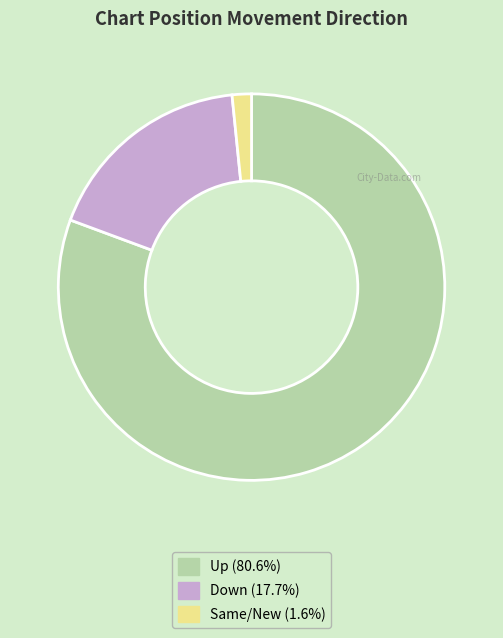

Is there any slice that represents more than half of the pie?

Yes